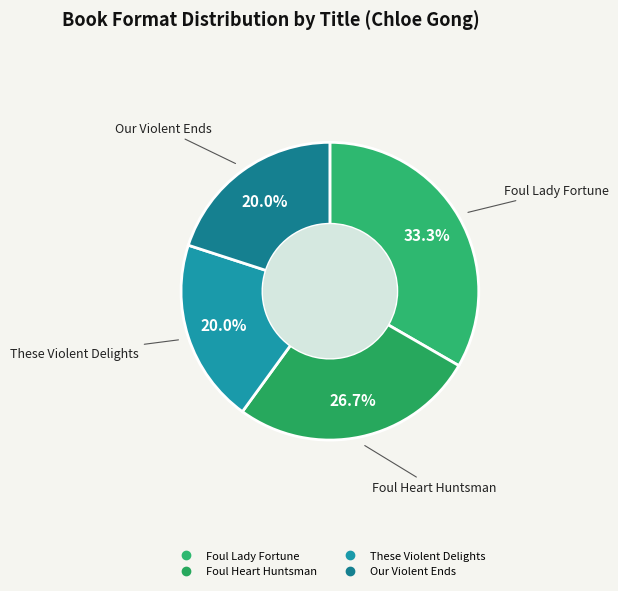

To the nearest percent, what is the difference between the Foul Lady Fortune and Foul Heart Huntsman slice percentages?

7%